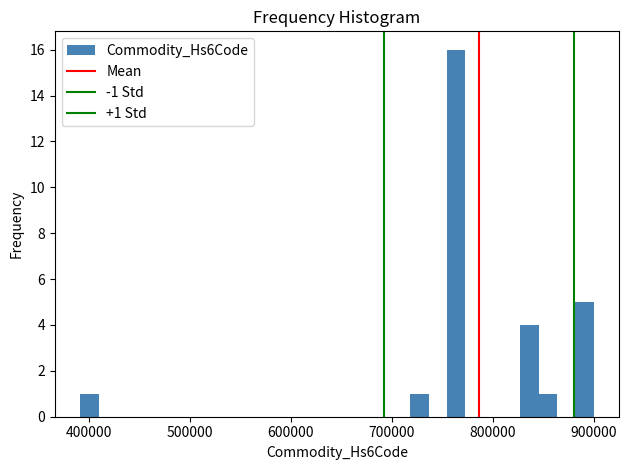

Around what value on the x-axis is the tallest bar? Give the approximate position of its centre, as read against the axis.

760000